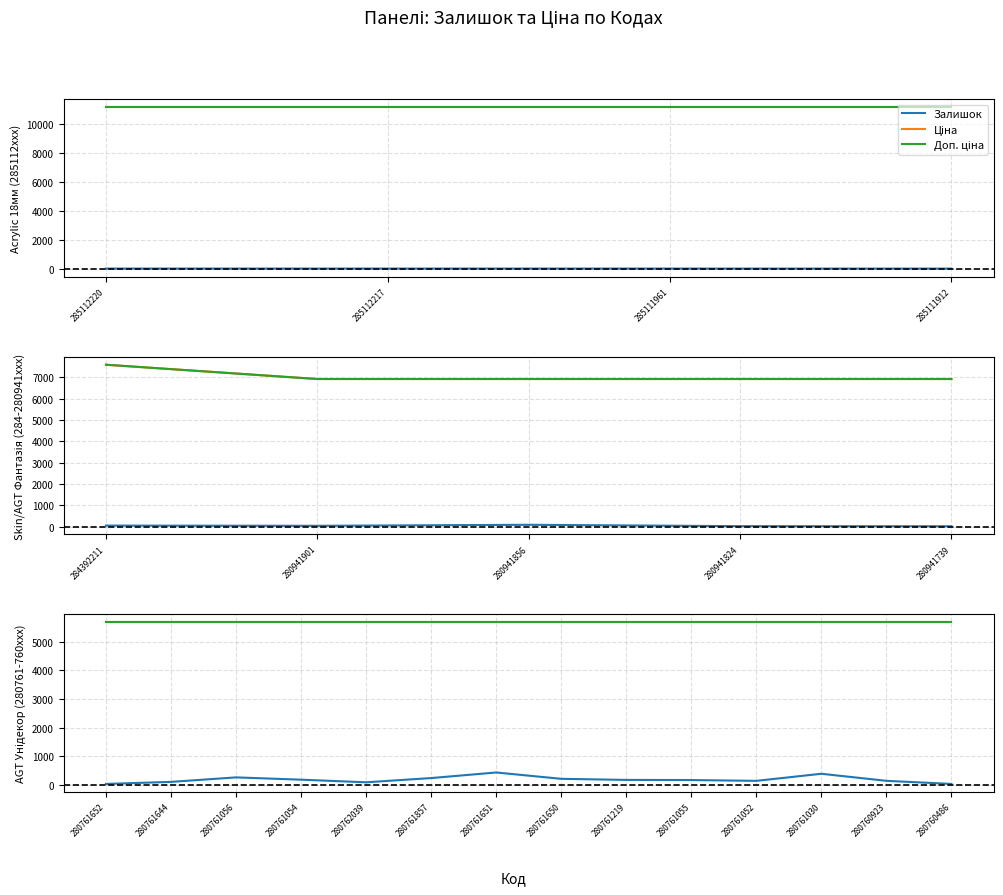

What is the value of the Доп. ціна point at the 9th from the left?

5673.8